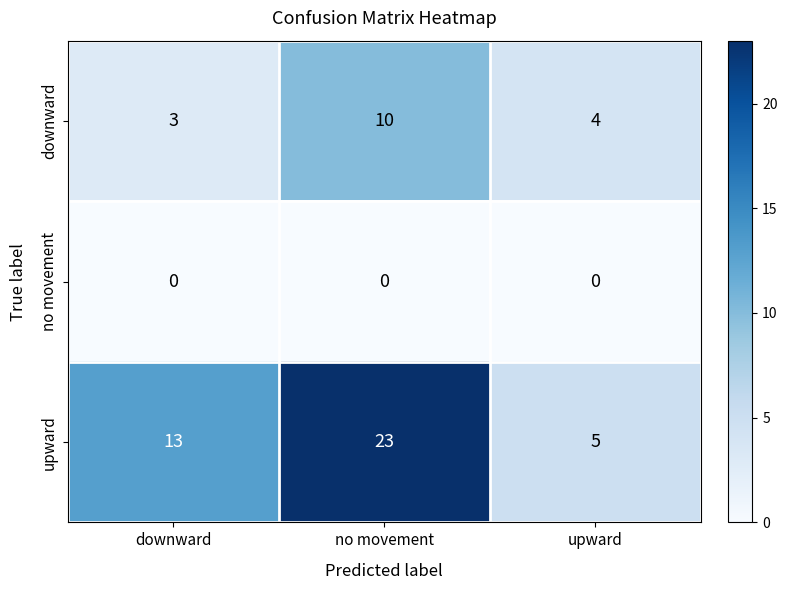

Reading left to right, extract all data points from this chart.

downward: downward=3	no movement=10	upward=4
no movement: downward=0	no movement=0	upward=0
upward: downward=13	no movement=23	upward=5